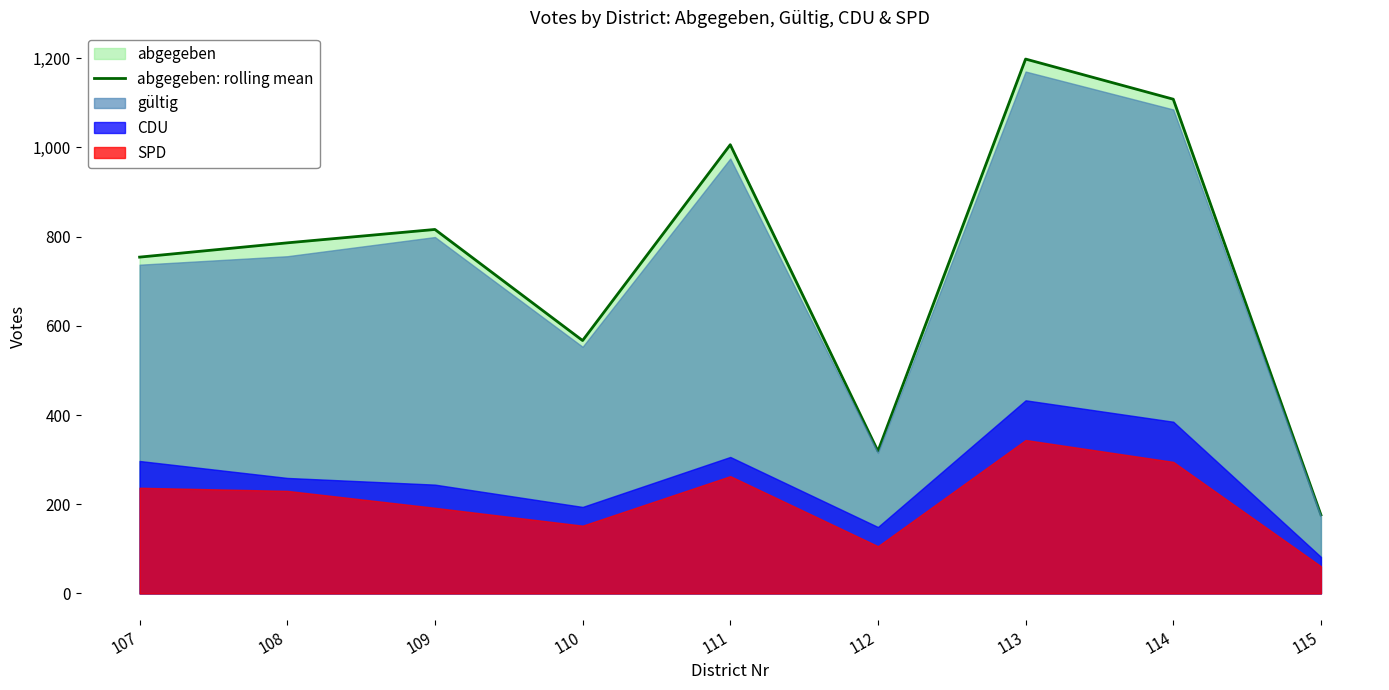

Reading right to left, transcribe all the data shown in this chart.

115=176	114=1108	113=1198	112=319	111=1006	110=567	109=816	108=786	107=754